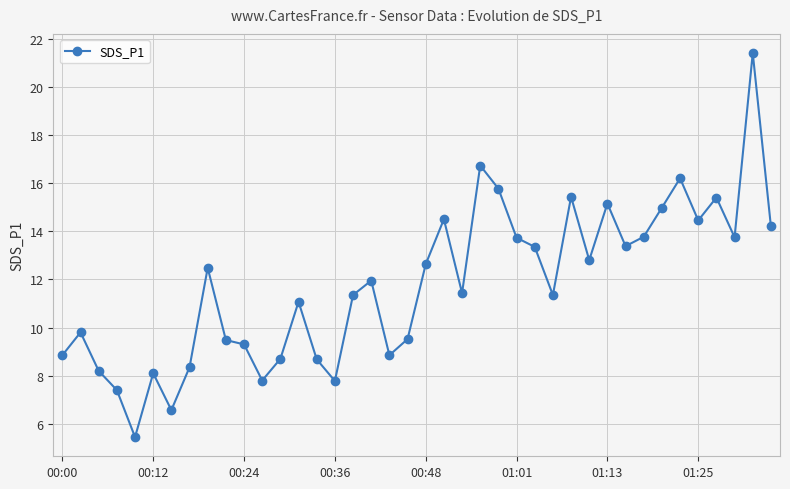

What is the smallest value displayed?

5.5